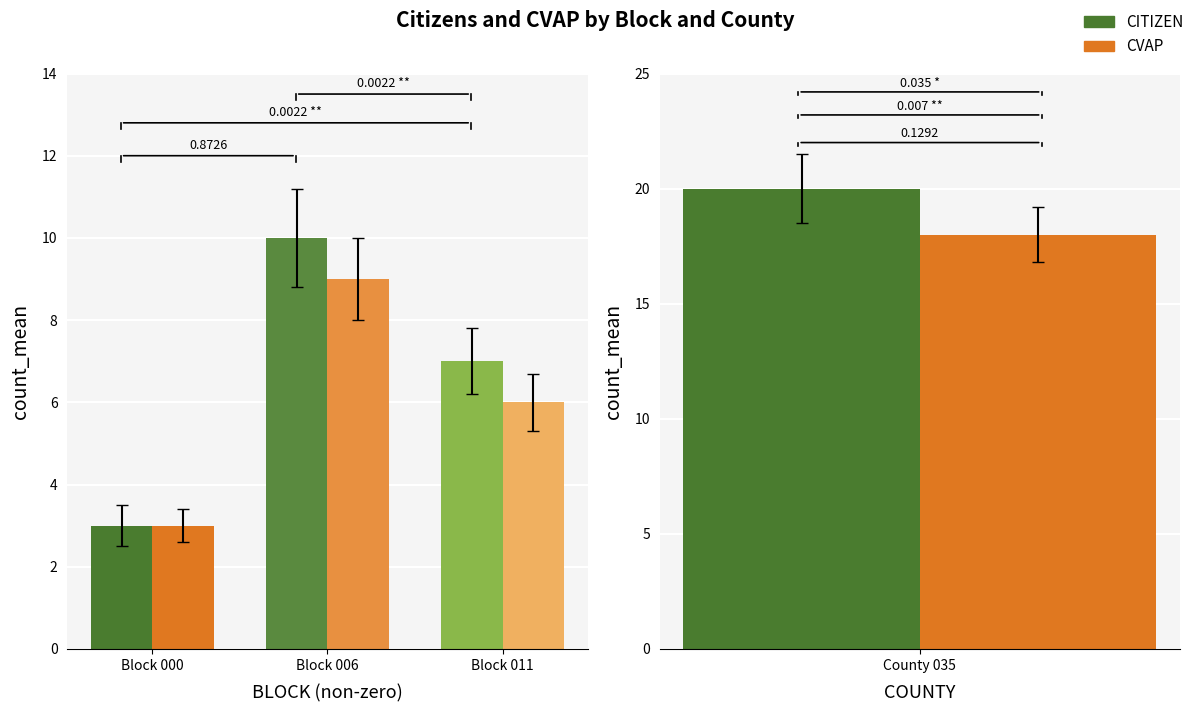

How many bars are there in each group?

2